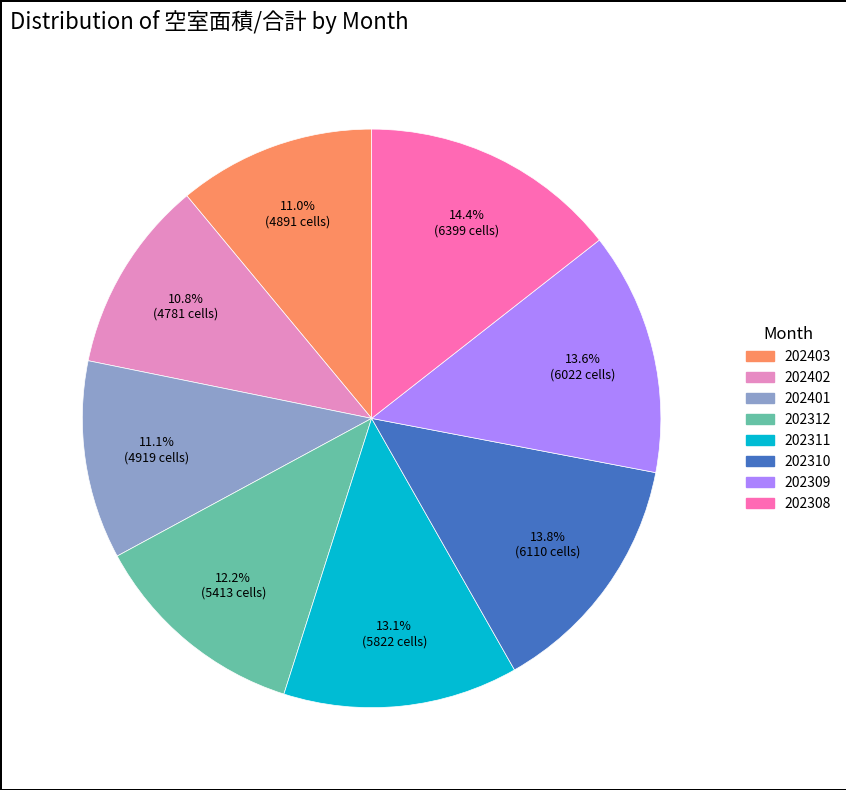

Is there a majority slice in this chart?

No